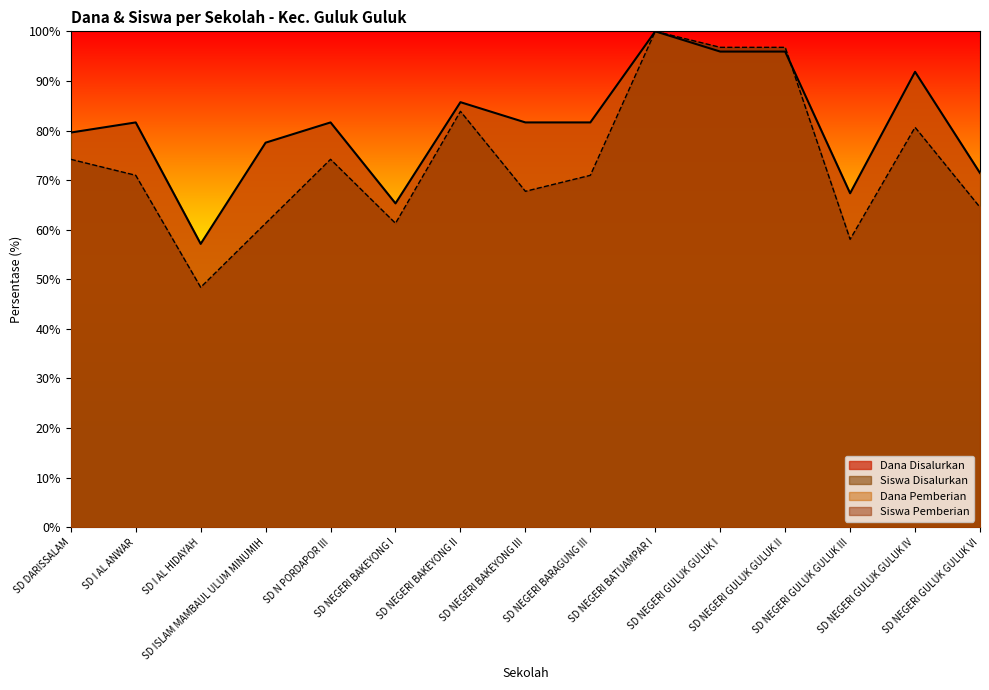

True or false: Dana Disalurkan has a value of 144.4 at SD I AL ANWAR.

False